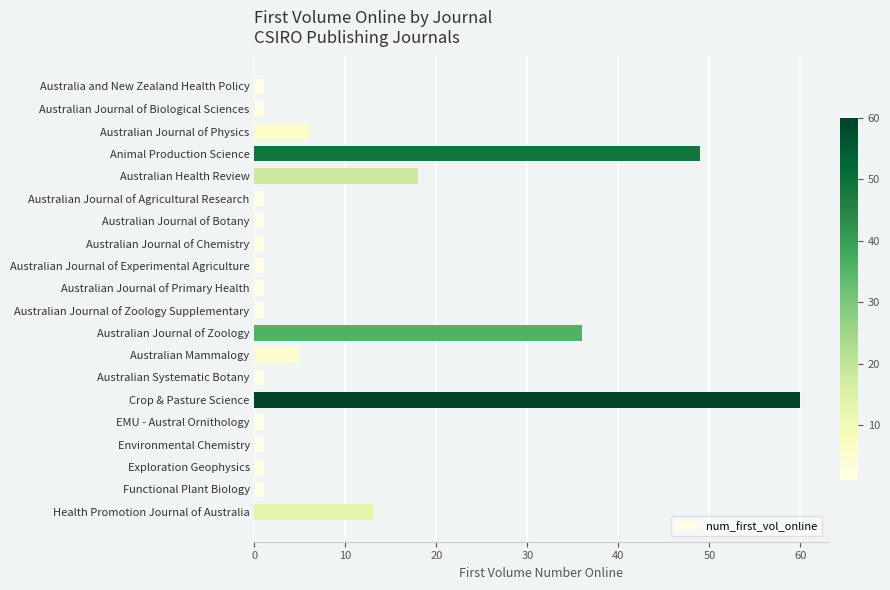

How many categories are shown in the chart?

20